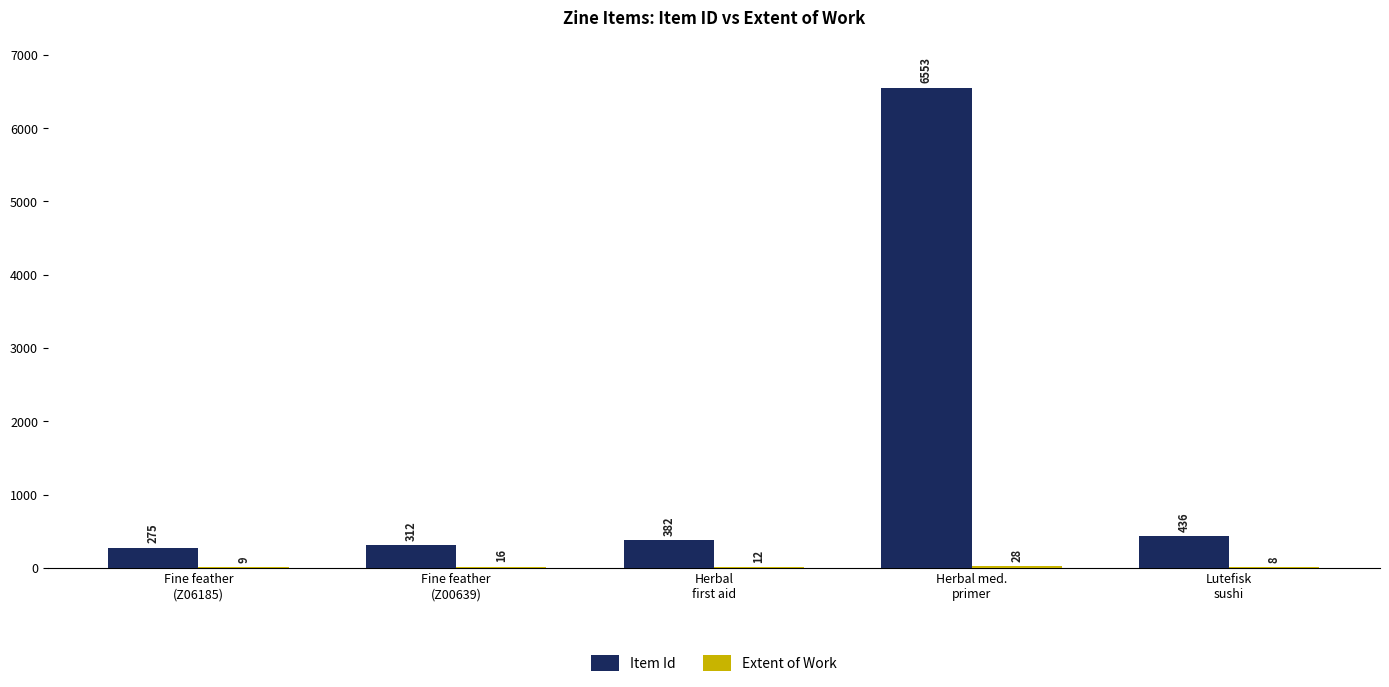

Which series has the largest total across all categories?

Item Id